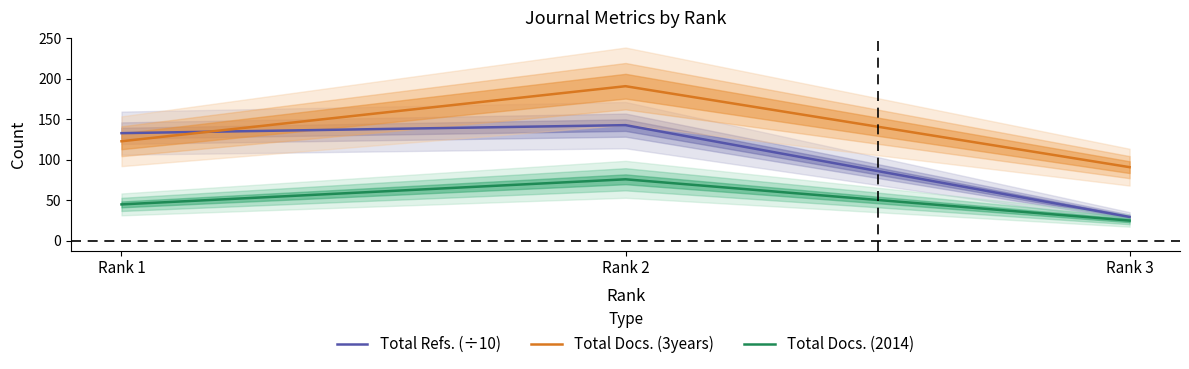

At which label is Total Docs. (3years) closest to 141?

Rank 1